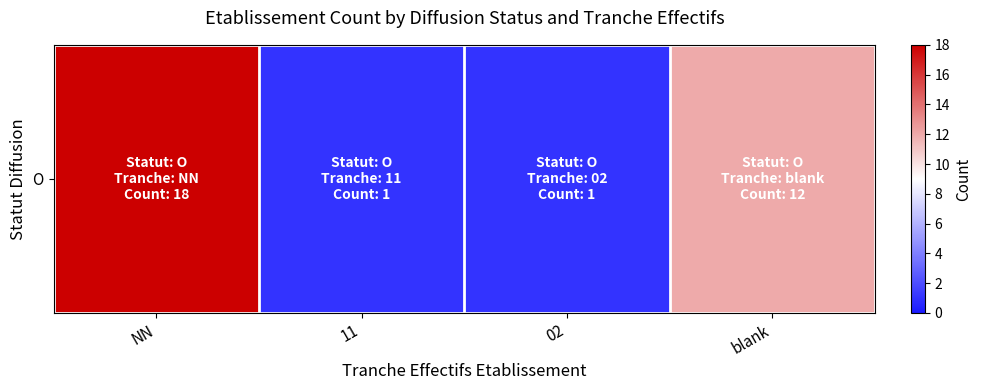

What is the smallest value displayed?

1